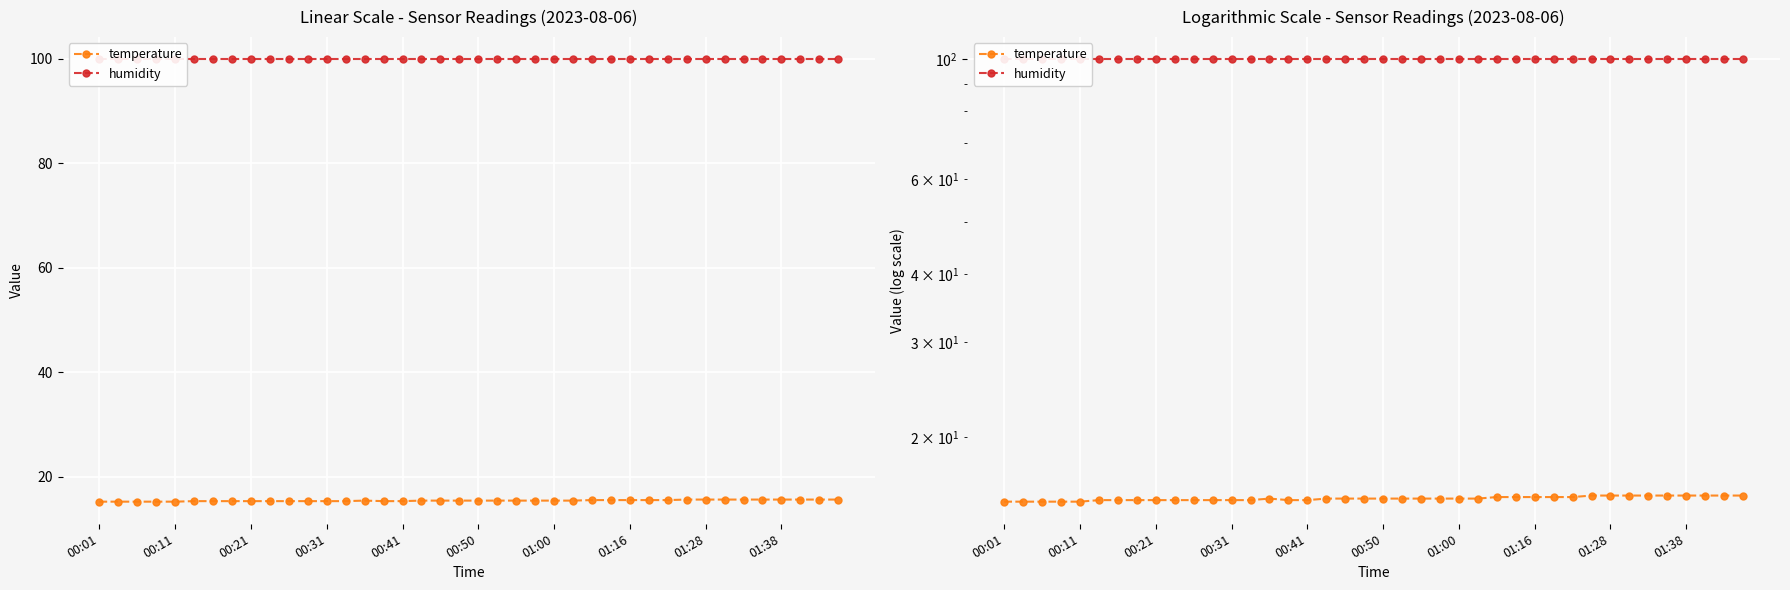

Which category has the highest value across all series?

00:01